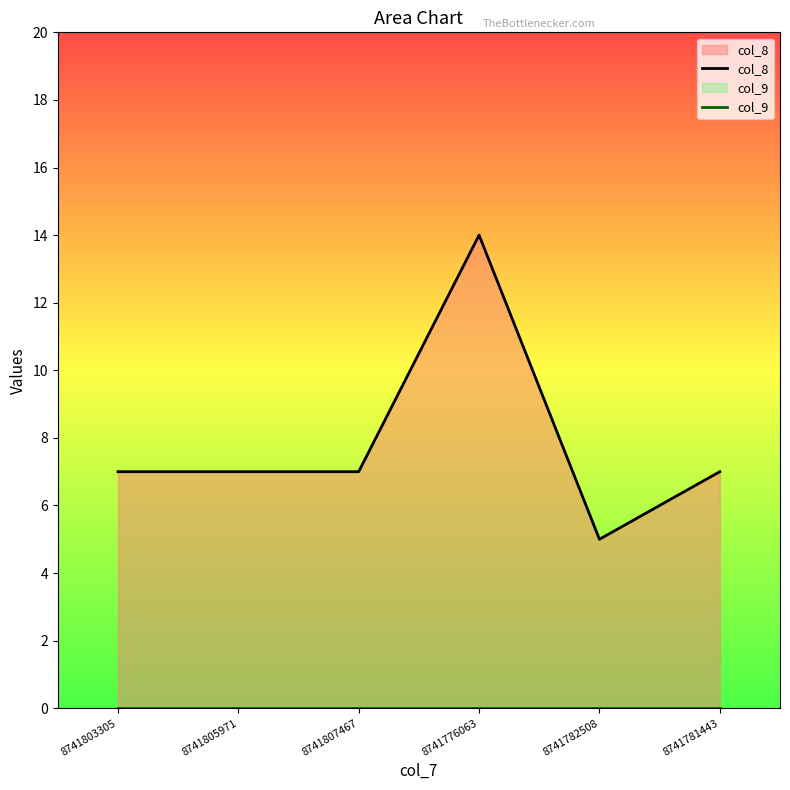

List the labels in order of col_8 value, largest first.

8741776063, 8741803305, 8741805971, 8741807467, 8741781443, 8741782508